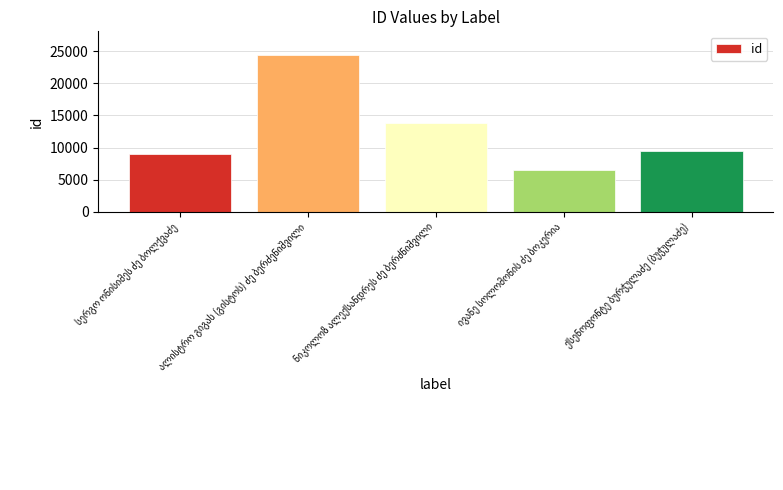

What is the difference between the maximum and minimum values?

17914